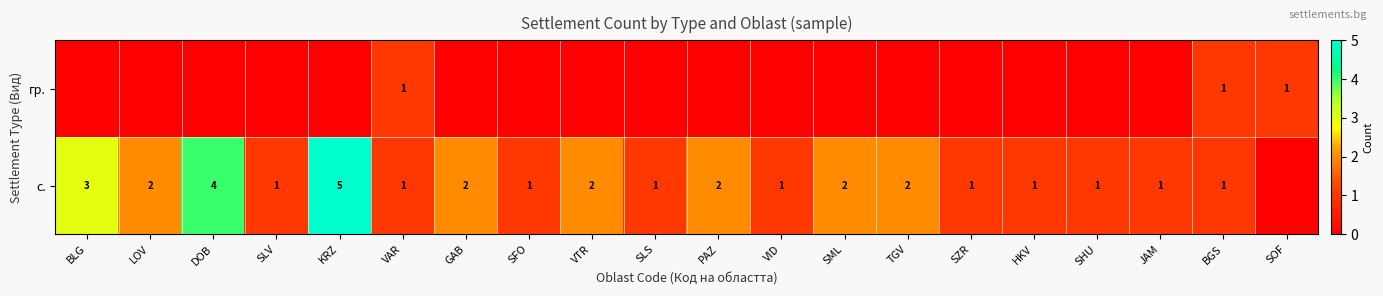

How many series are shown in this chart?

2